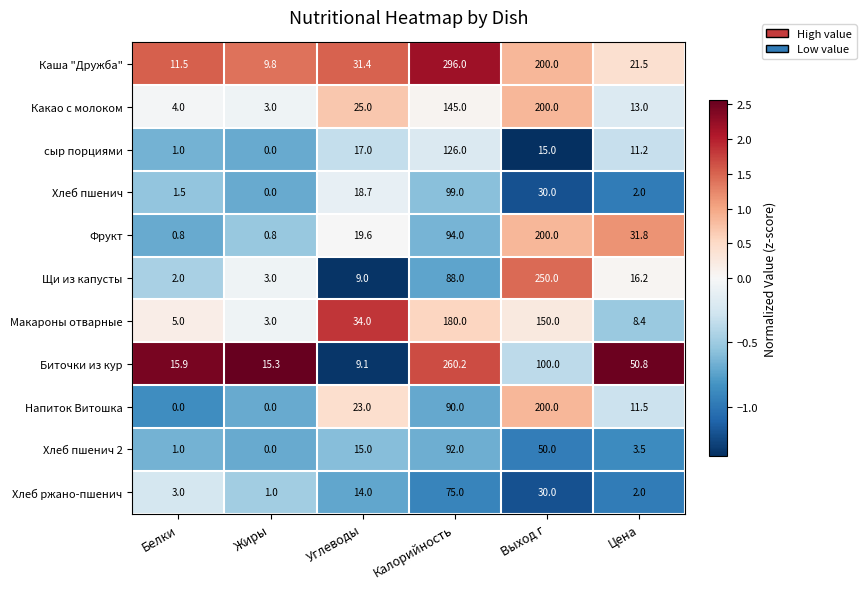

True or false: Напиток Витошка has a value of 5.8 at Углеводы.

False